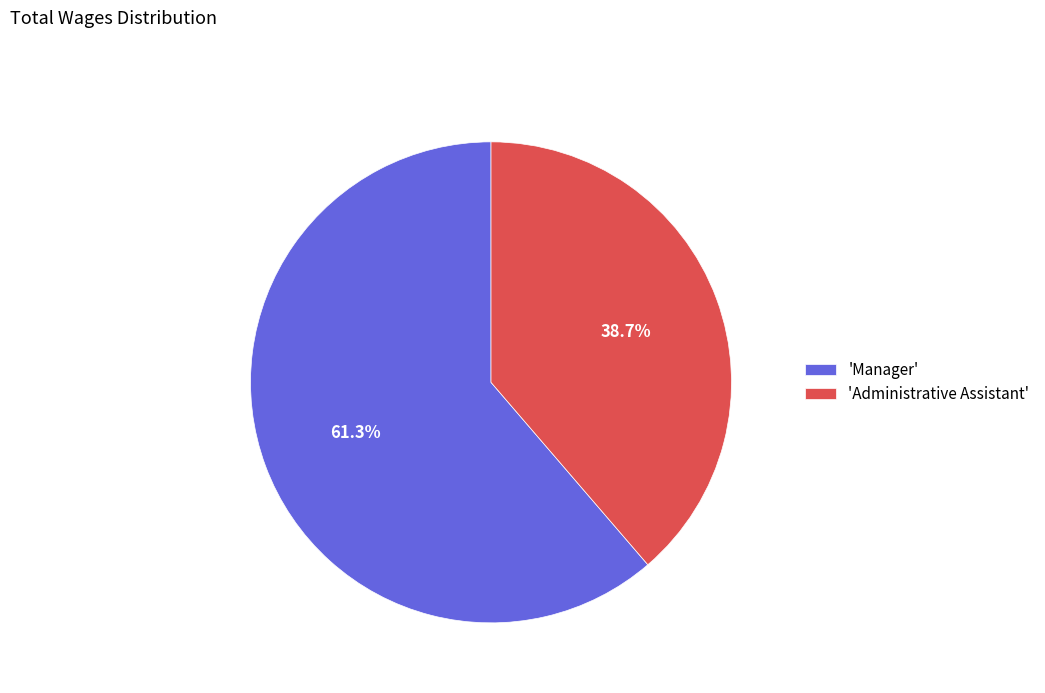

Does any single category account for the majority?

Yes